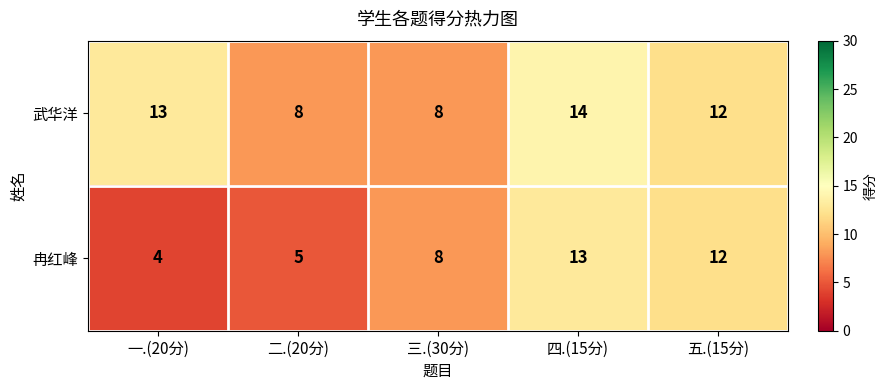

True or false: 冉红峰 has a value of 5 at 二.(20分).

True